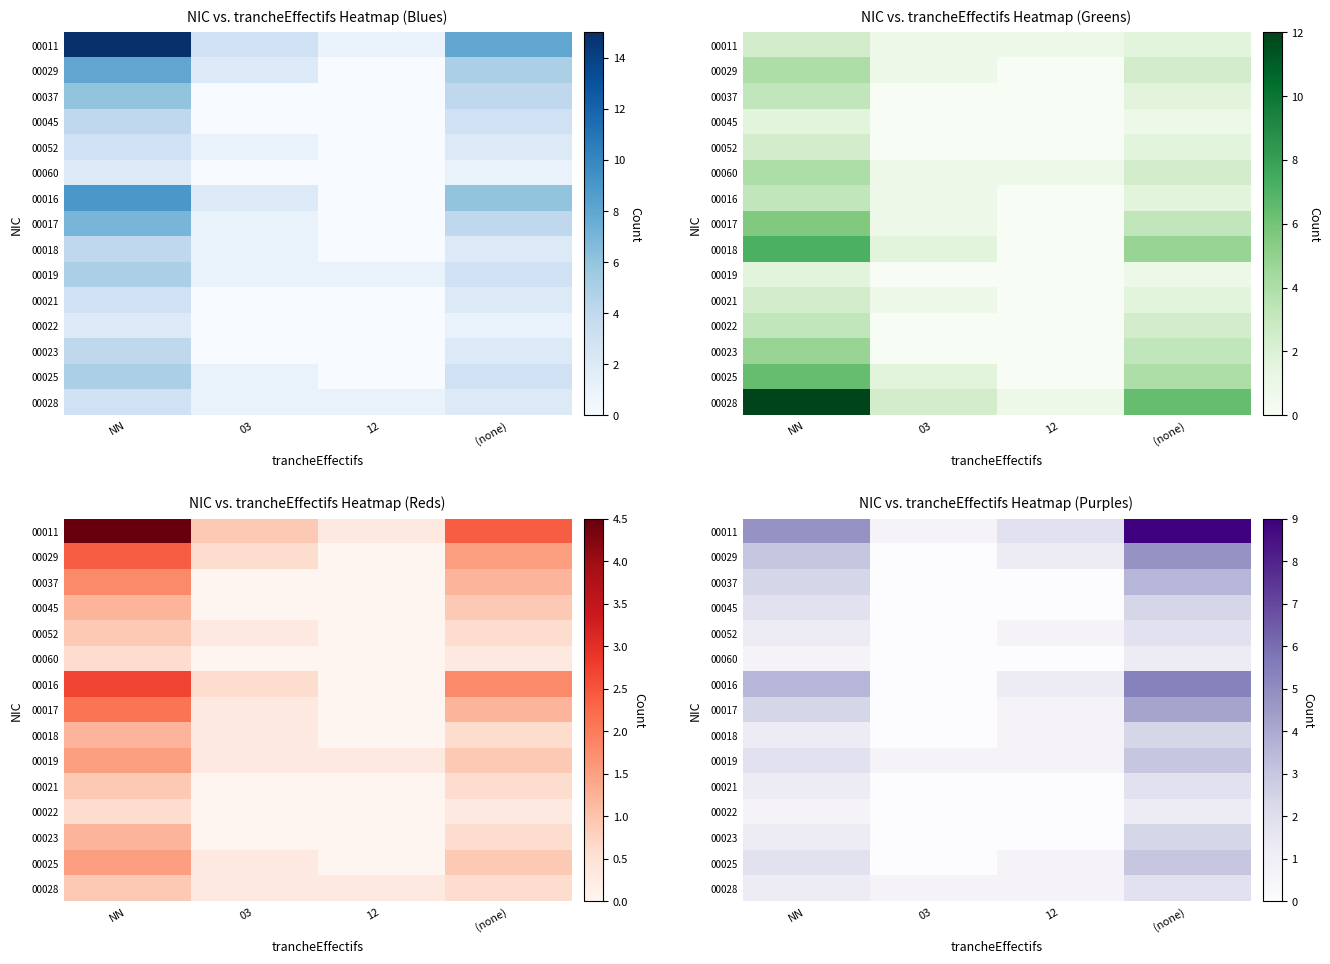

How many distinct data groups are displayed?

15